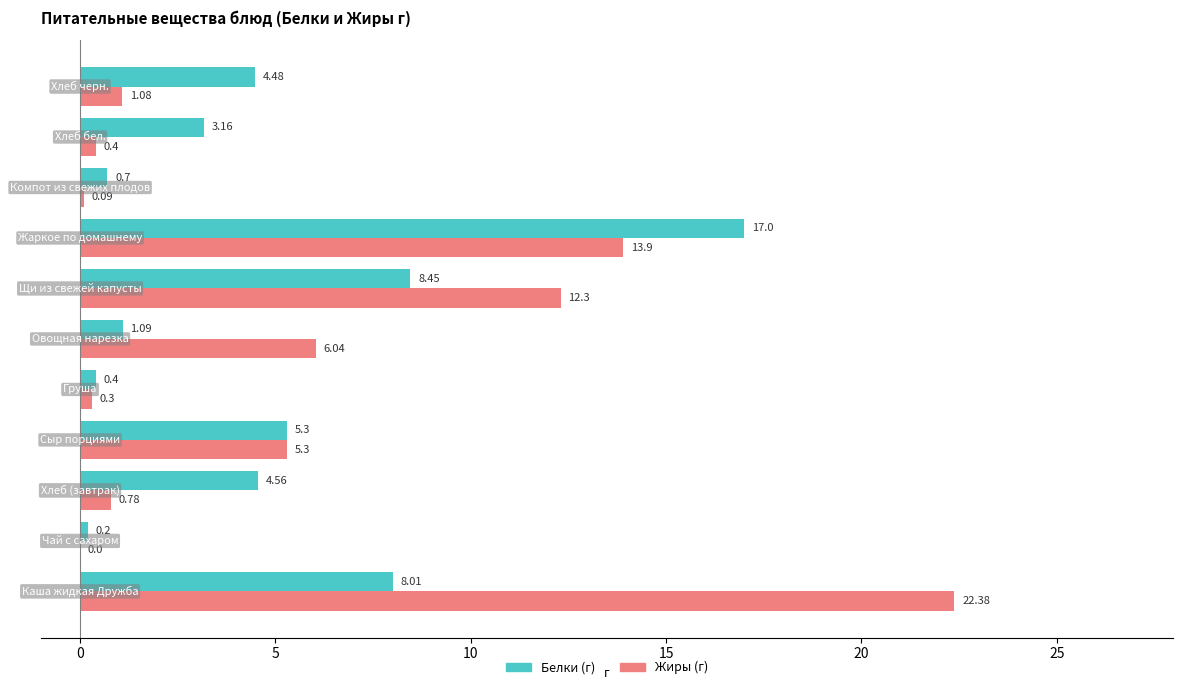

Which series has the largest total across all categories?

Жиры (г)